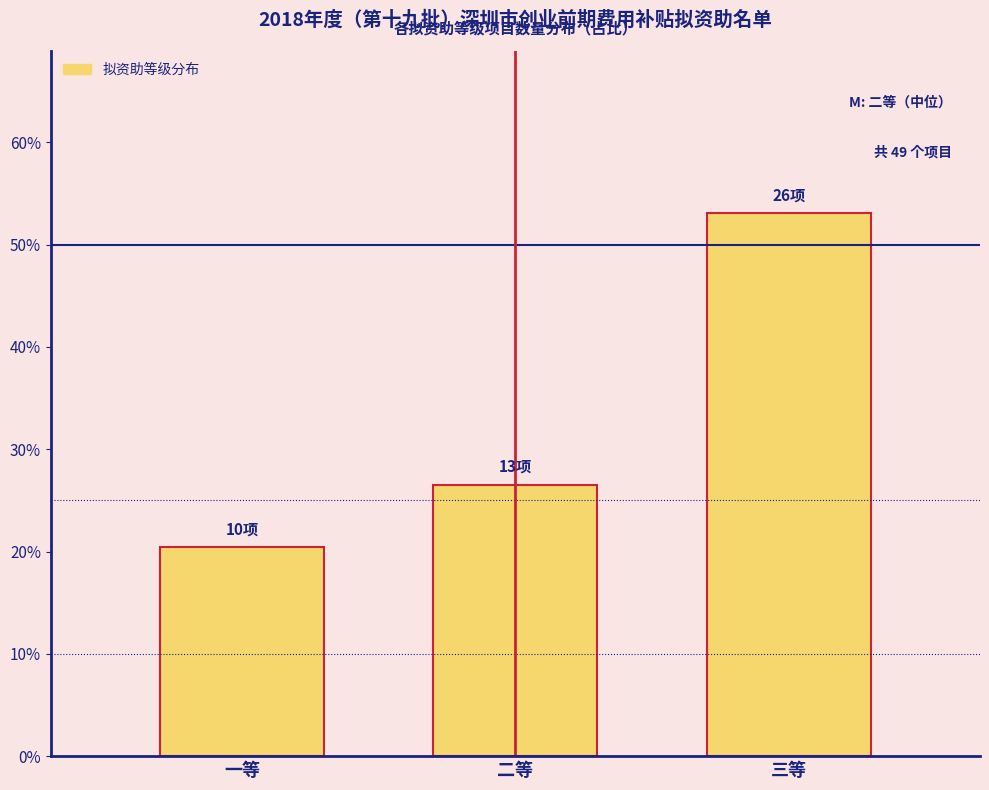

Does the chart contain any negative values?

No